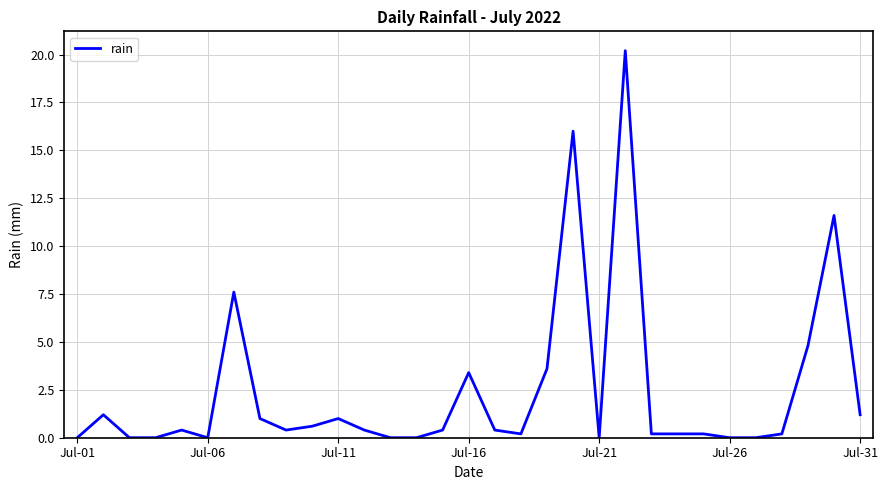

What is the difference between the second highest and second lowest values?

16.0